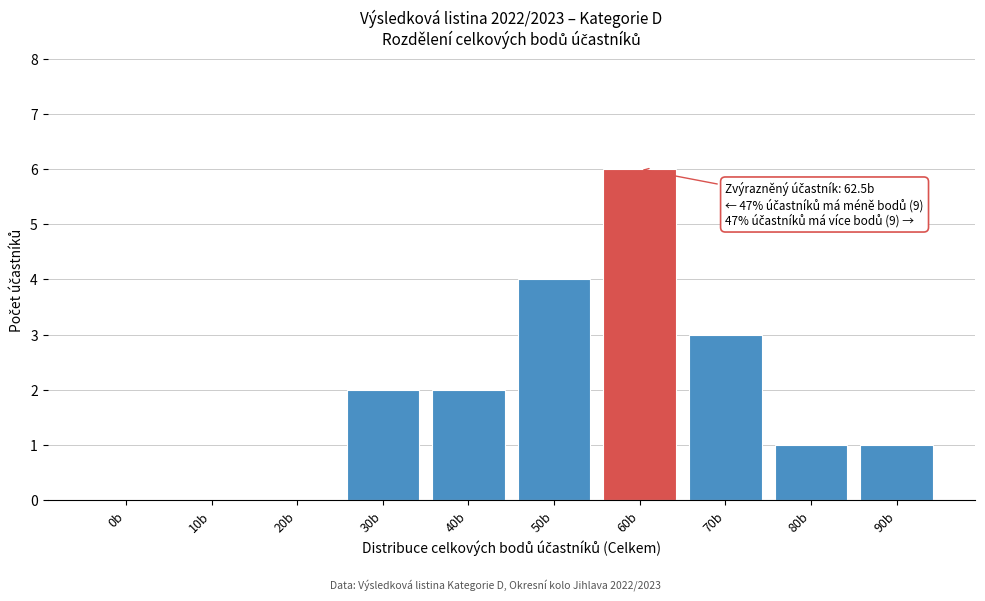

What is the change in value from 20b to 90b?

+1